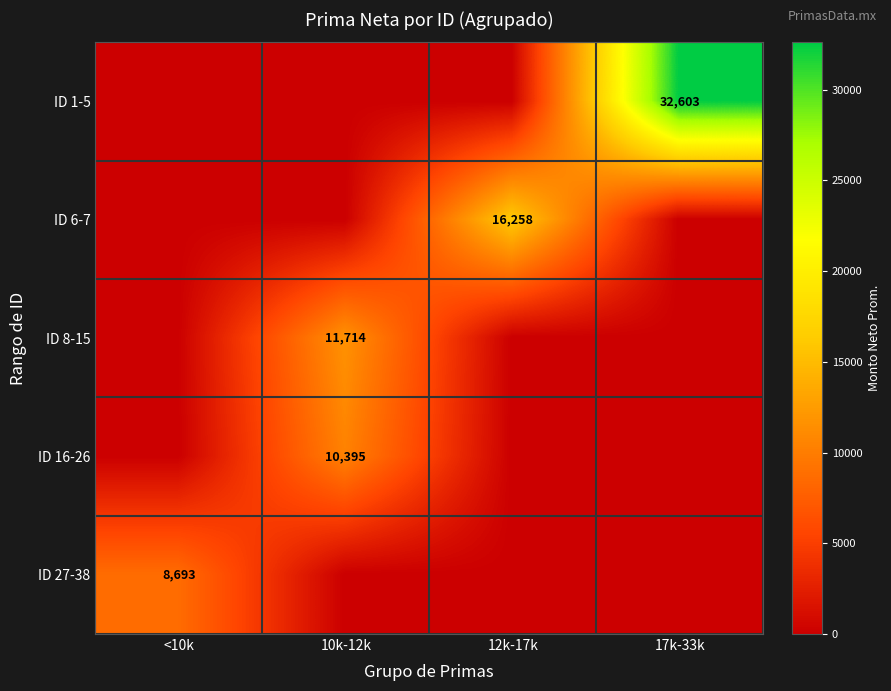

The value of ID 16-26 at 10k-12k is 7110. True or false?

False